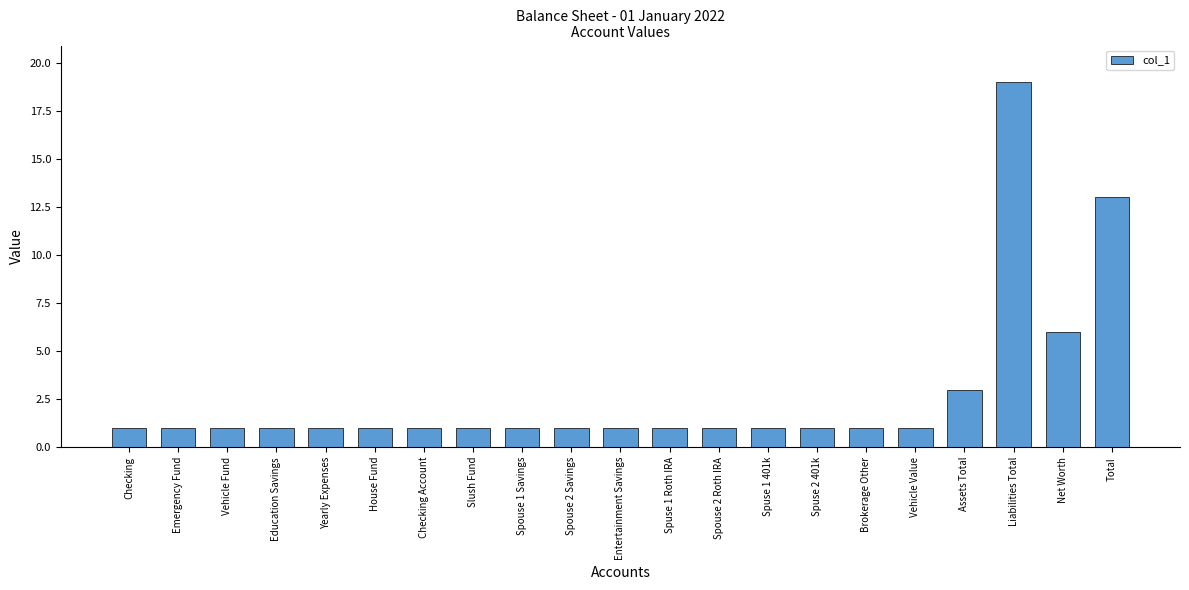

Which category has the highest value across all series?

Liabilities Total